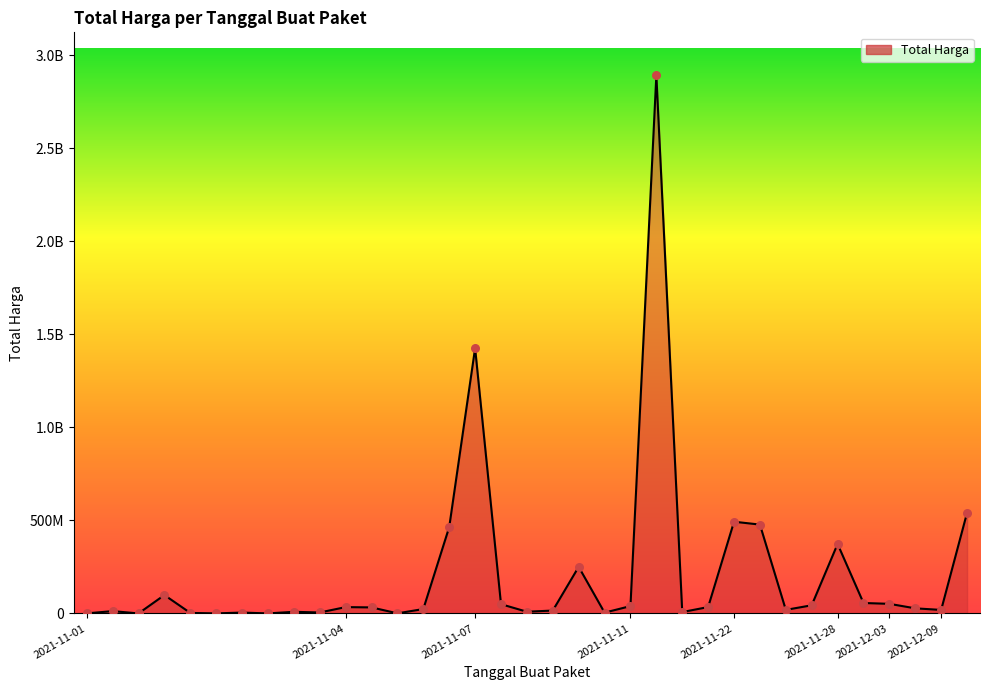

Is this an area chart (filled region under the line)?

Yes